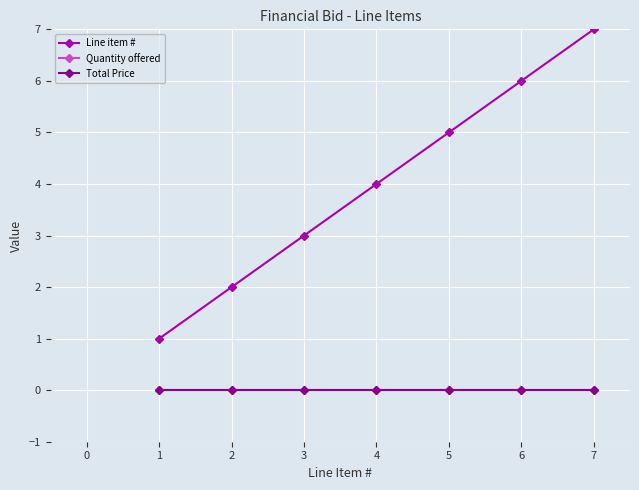

True or false: Quantity offered and Total Price cross at least once.

False